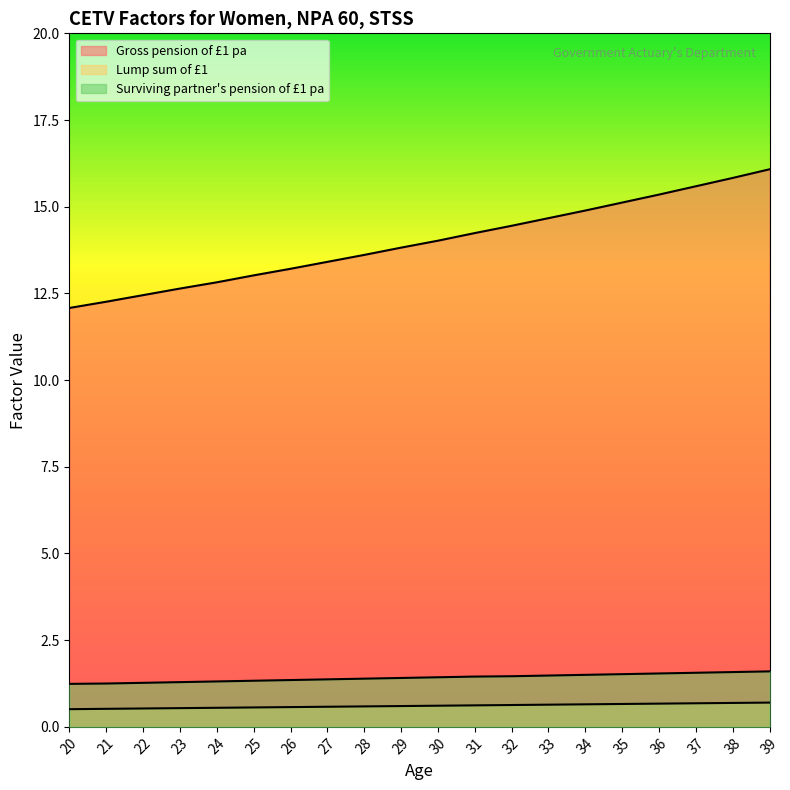

What is the difference between the maximum and second lowest values in the Surviving partner's pension of £1 pa series?

0.4